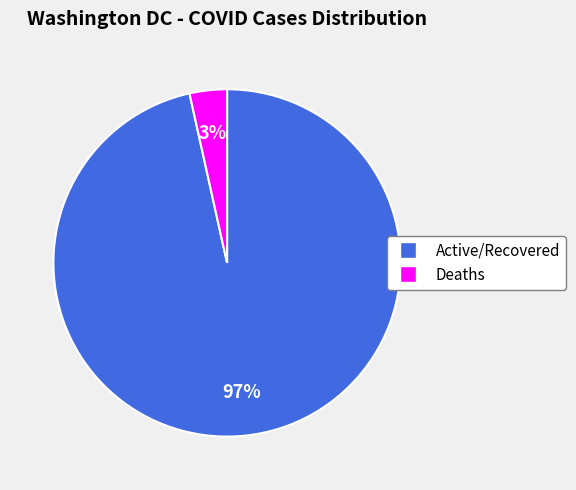

Is there a majority slice in this chart?

Yes